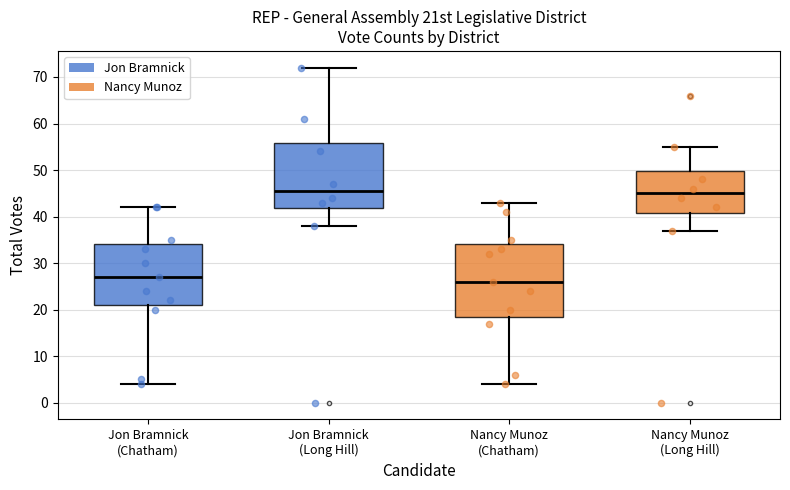

Where does the lower whisker of the box for Jon Bramnick (Chatham) end on the y-axis? The values are not printed on the chart, so give them approximately, as read against the axis.

4